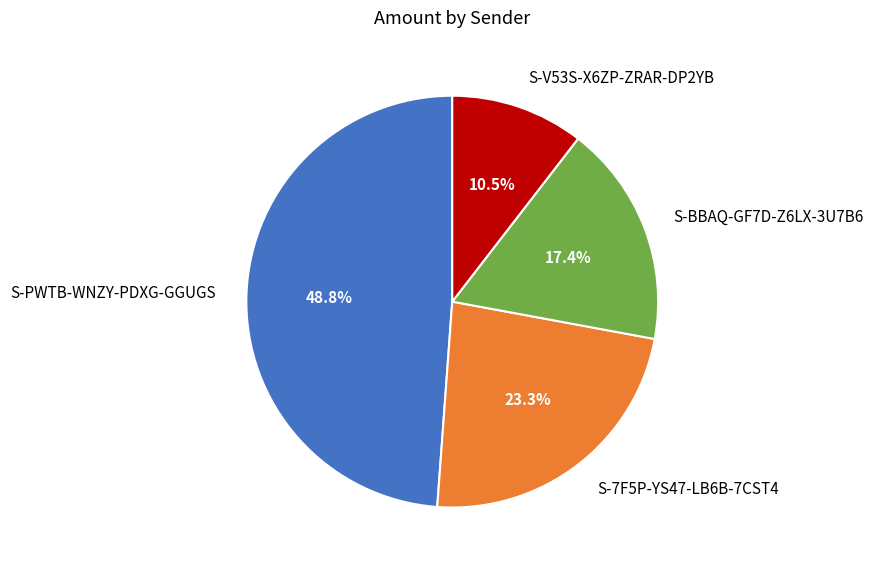

Which category has the biggest portion of the pie?

S-PWTB-WNZY-PDXG-GGUGS